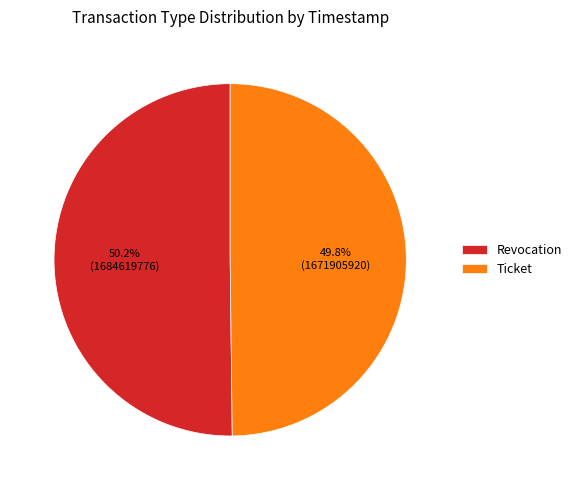

Is there any slice that represents more than half of the pie?

Yes